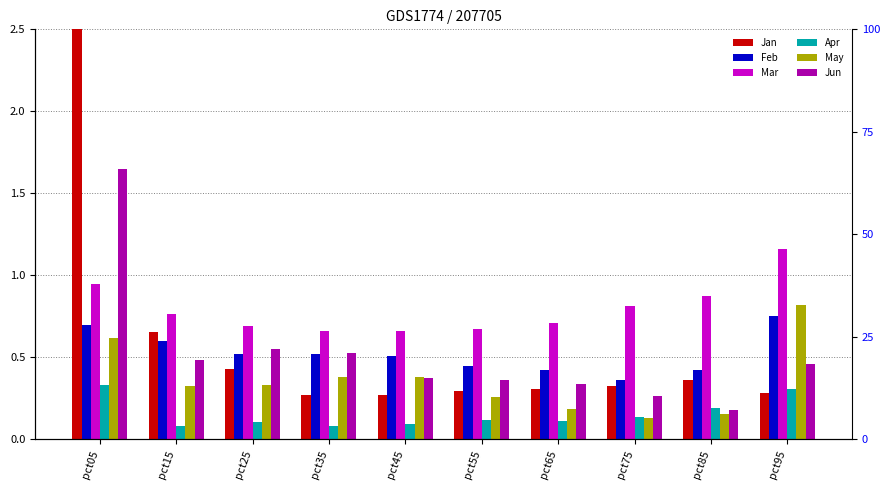

What are all the series names shown in the legend?

Jan, Feb, Mar, Apr, May, Jun